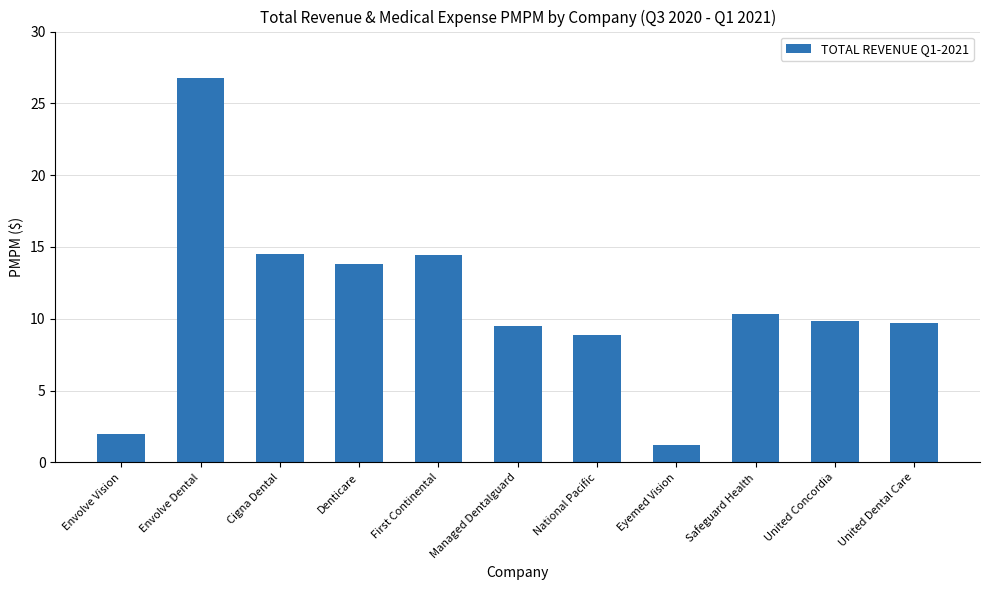

Approximately how many times larger is the value at Safeguard Health compared to National Pacific?

1.2